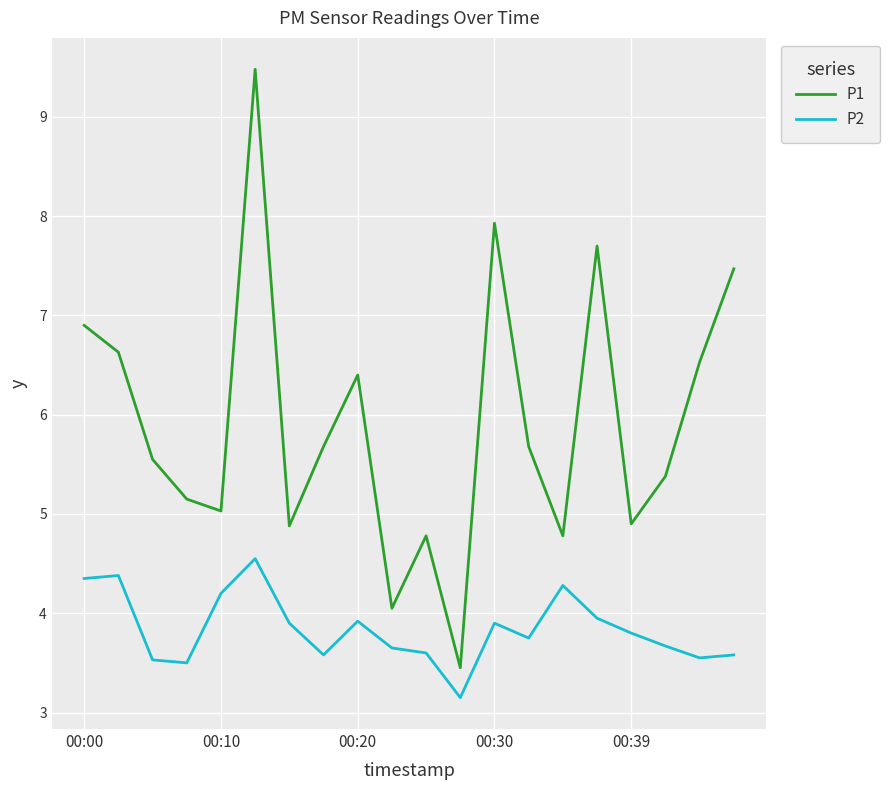

Which series has the largest range (max minus min)?

P1